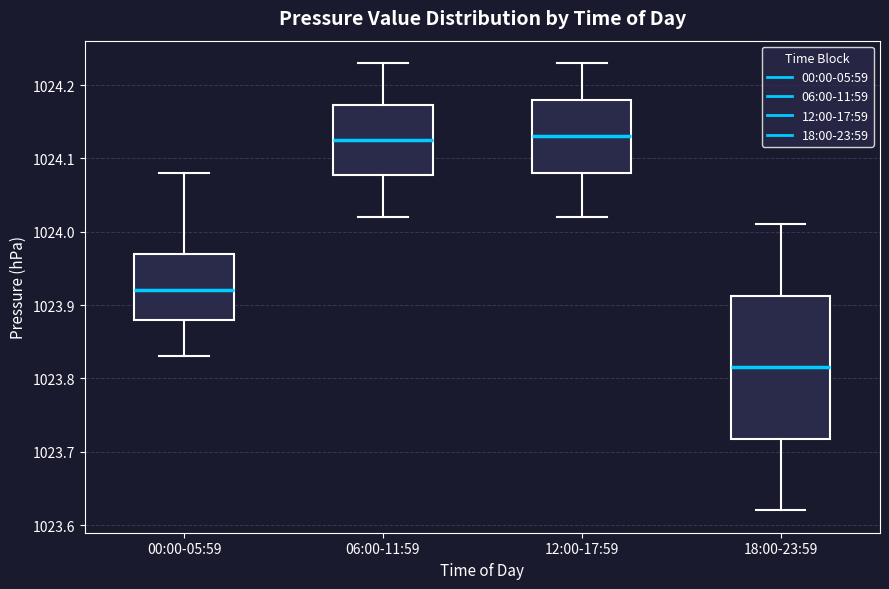

Reading left to right, read every box against the y-axis: the position of its median line, the range the box covers, and the ends of its whiskers. The values are not printed on the chart, so give them approximately, as read against the axis.

00:00-05:59: median 1023.92, box 1023.88 to 1023.97, whiskers 1023.83 to 1024.08
06:00-11:59: median 1024.13, box 1024.08 to 1024.17, whiskers 1024.02 to 1024.23
12:00-17:59: median 1024.13, box 1024.08 to 1024.18, whiskers 1024.02 to 1024.23
18:00-23:59: median 1023.82, box 1023.72 to 1023.91, whiskers 1023.62 to 1024.01